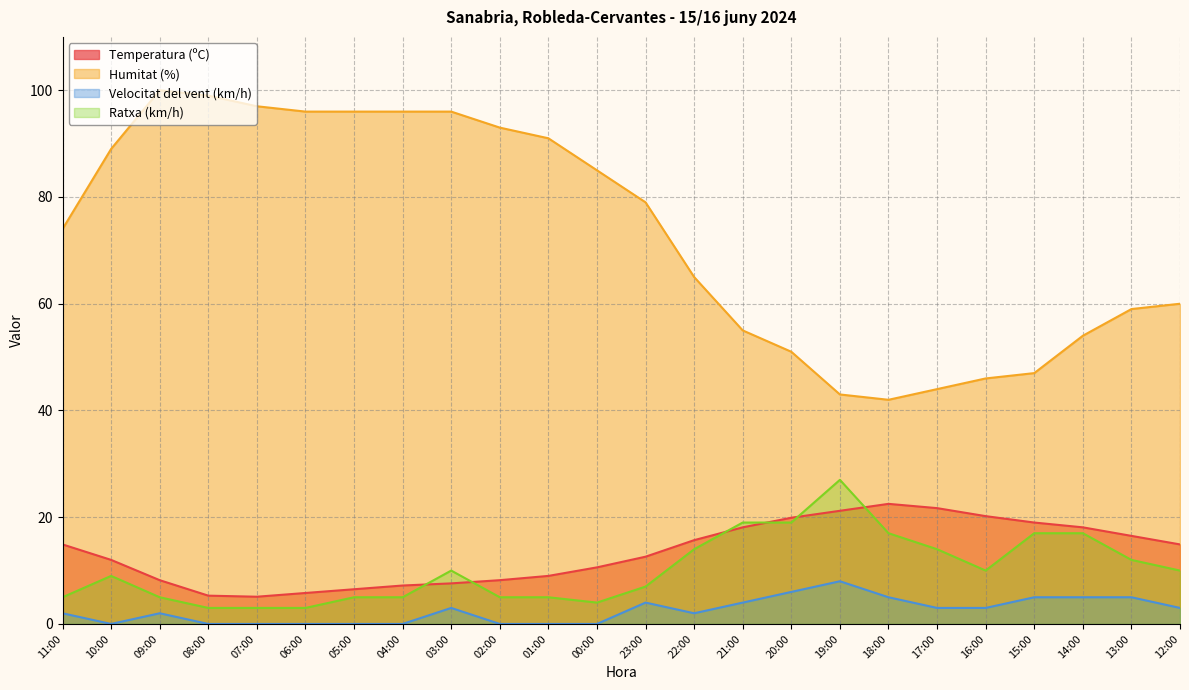

The value of Humitat (%) at 19:00 is 58.2. True or false?

False